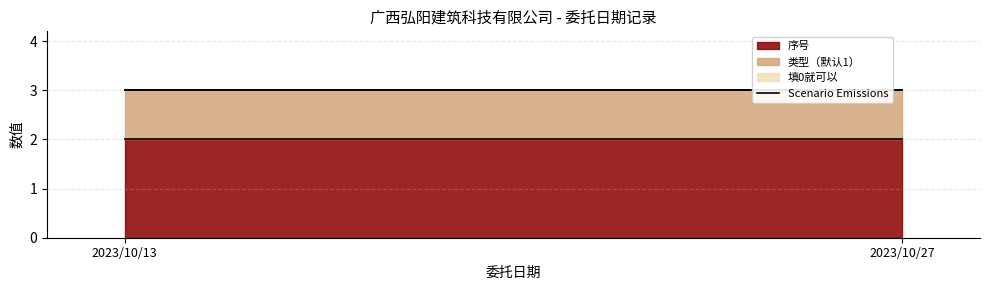

At how many categories does at least one series exceed 0?

2